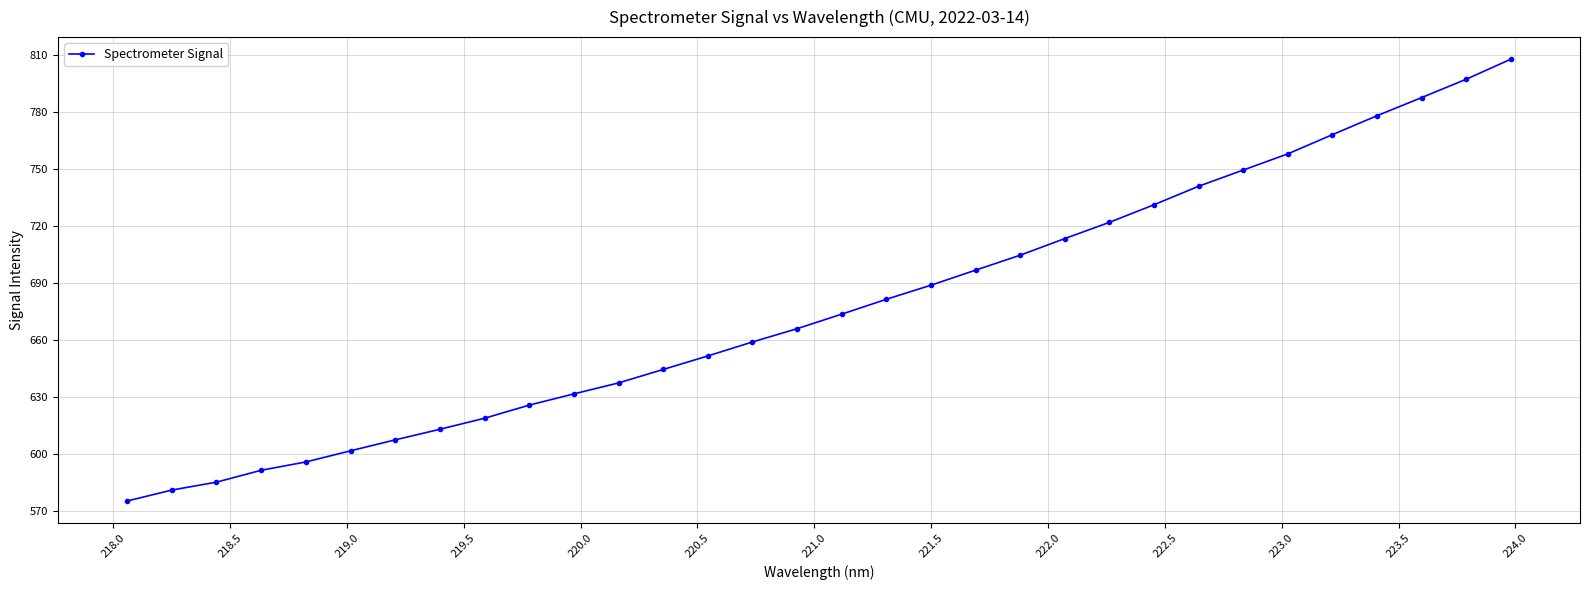

What is the greatest value displayed?

808.0